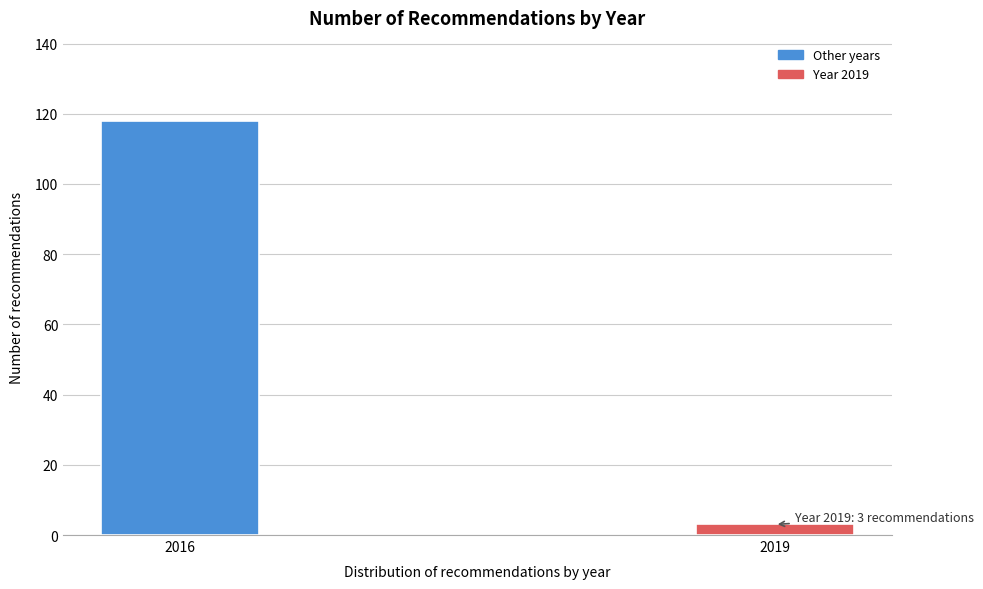

Reading left to right, transcribe all the data shown in this chart.

118	3